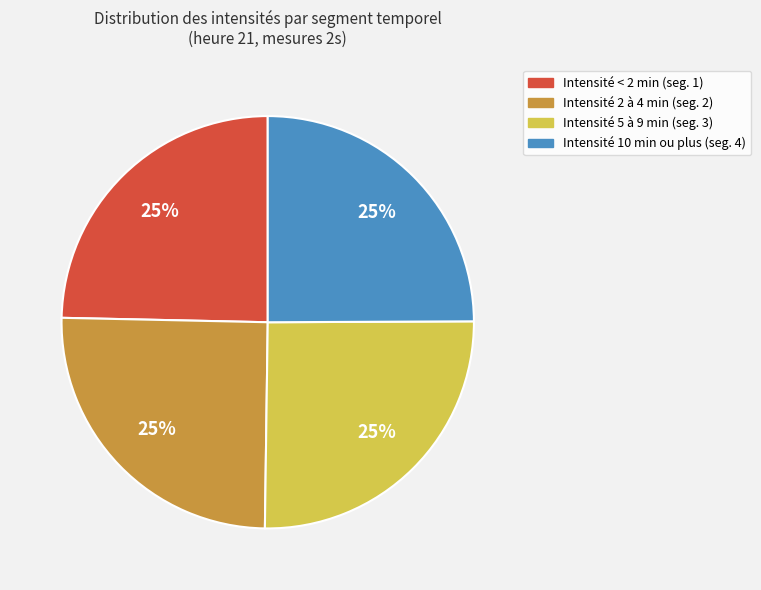

To the nearest percent, what is the average slice percentage?

25%